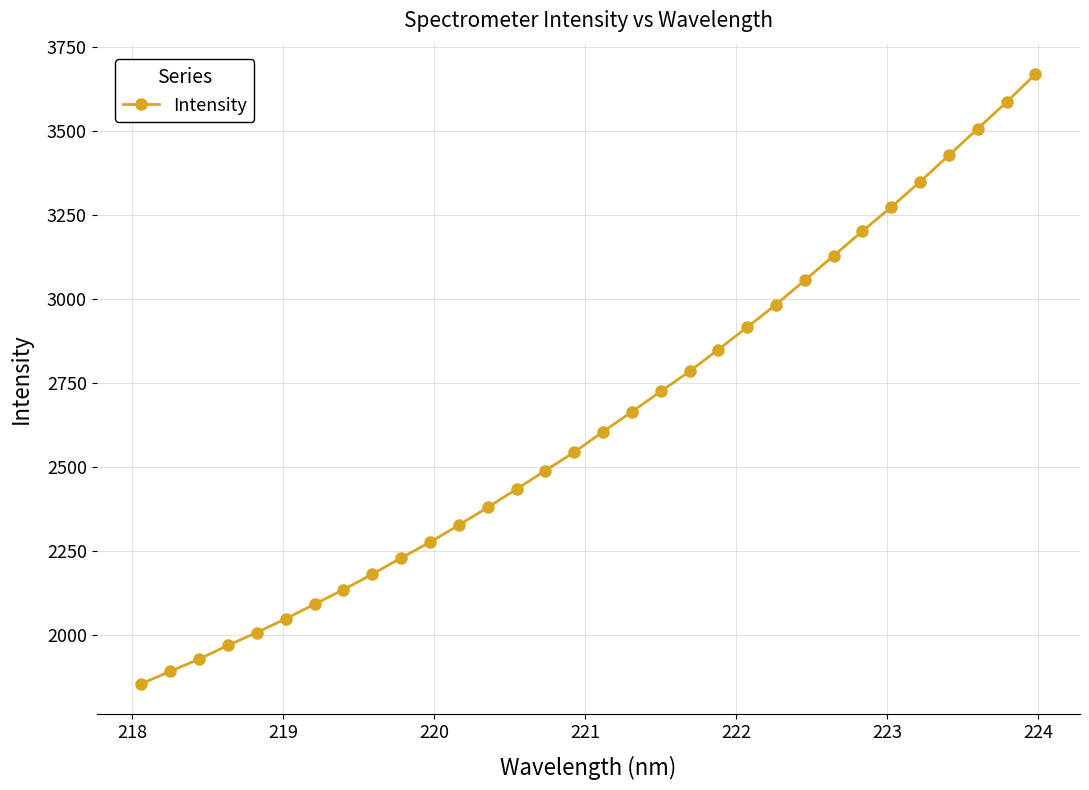

What is the smallest value displayed?

1853.7